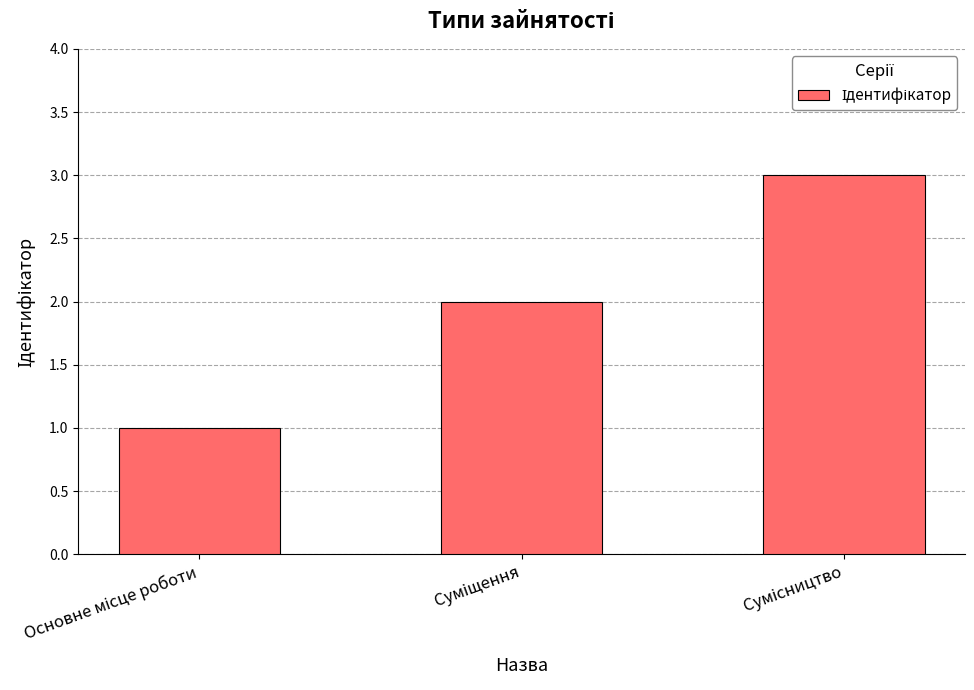

What is the sum of all values?

6